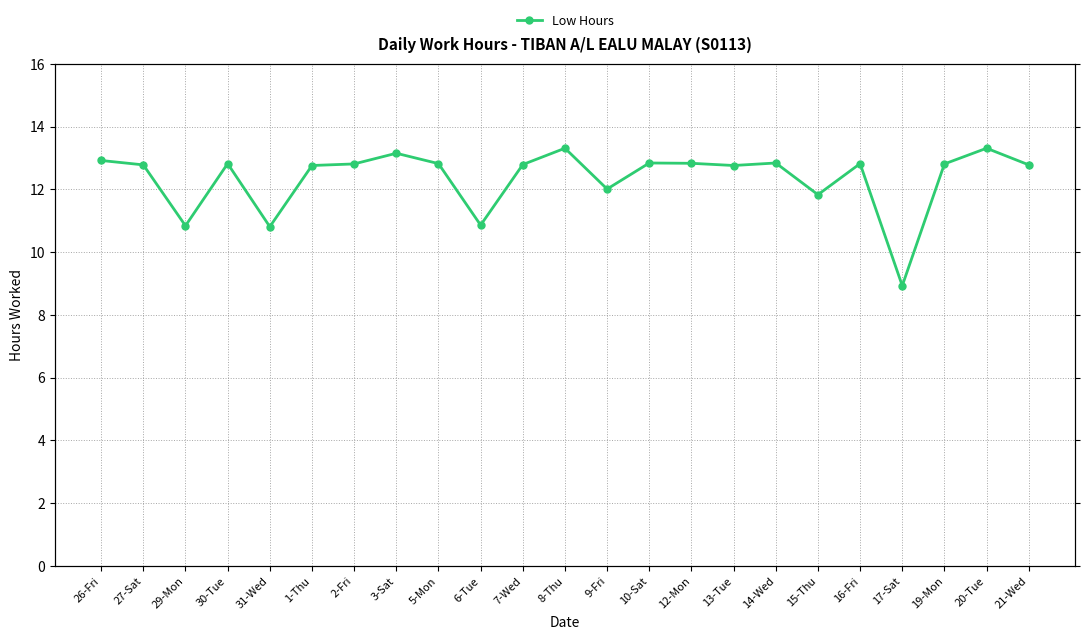

Which category has the lowest value across all series?

17-Sat